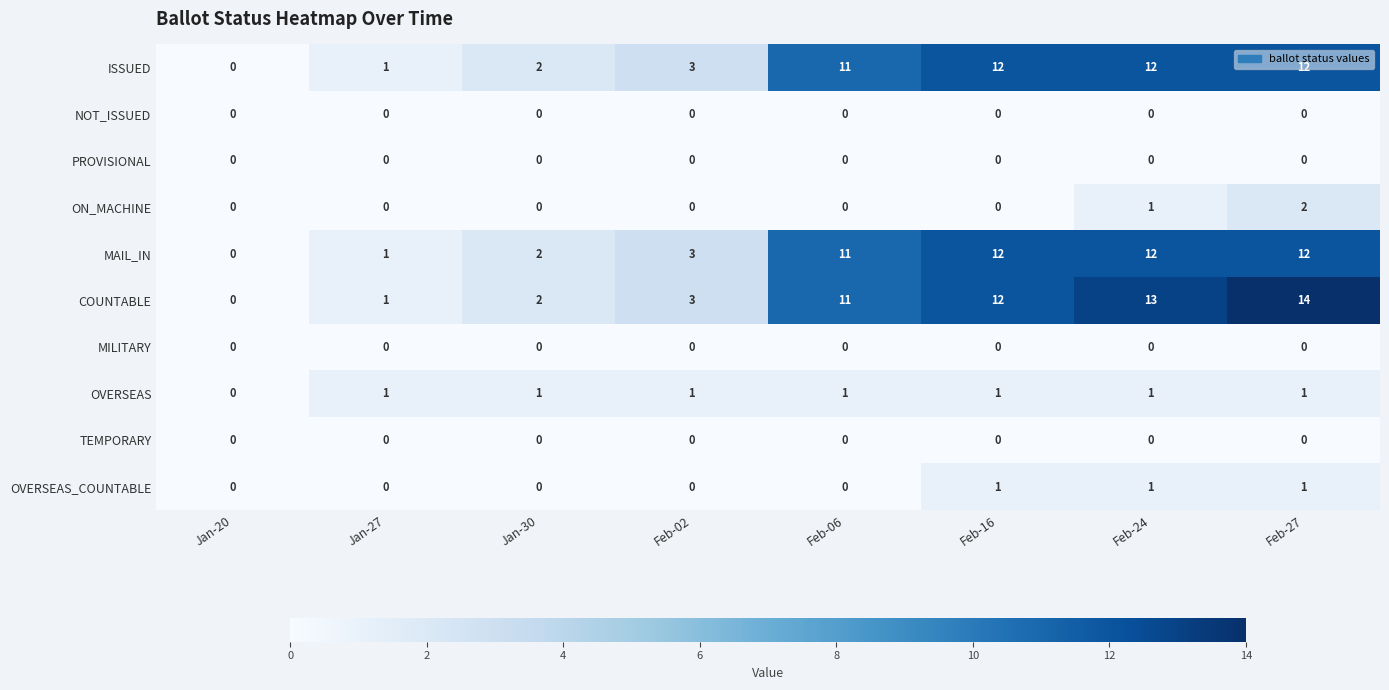

At which category does the chart reach its peak across all series?

Feb-27